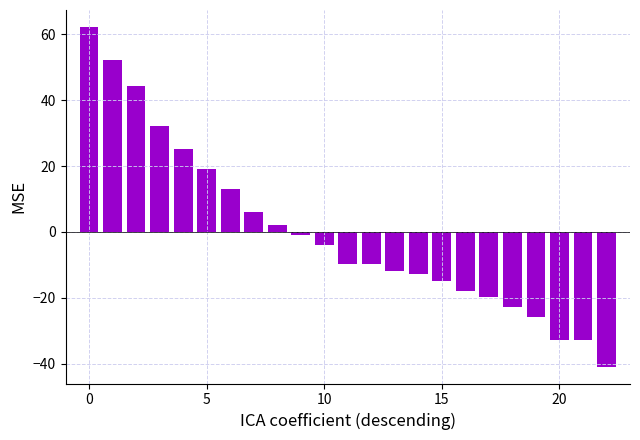

How many values are above zero?

9